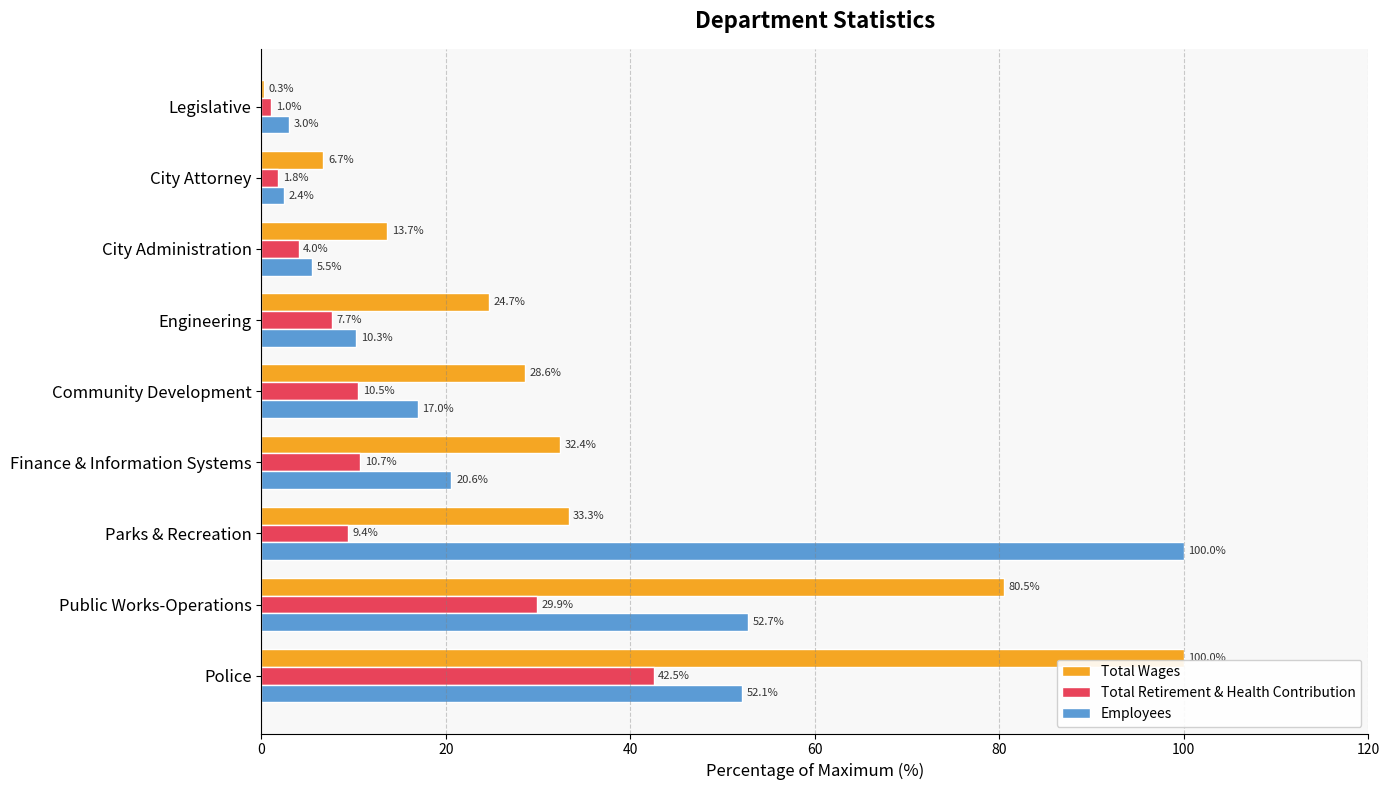

The value of Total Wages at City Administration is 21.9. True or false?

False